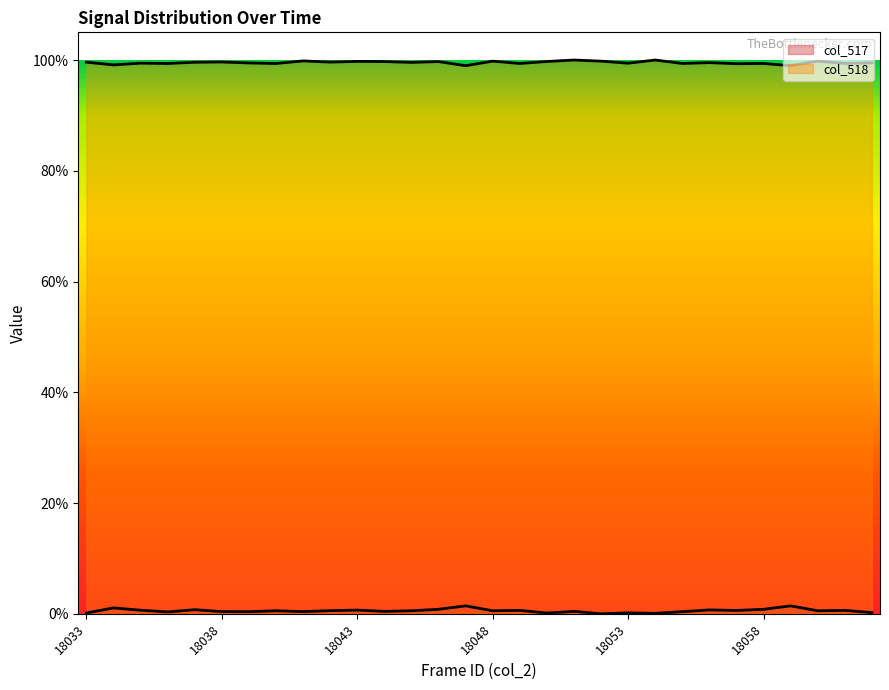

Is the value of col_517 at 18058 greater than the value of col_518 at 18050?

No